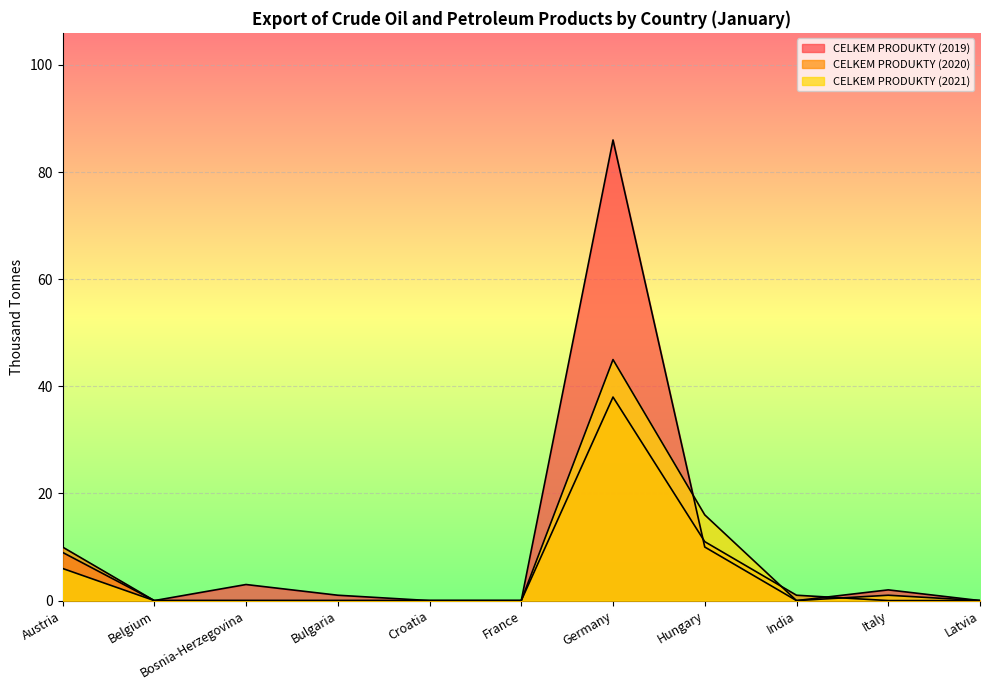

What is the difference between the second highest and second lowest values in the CELKEM PRODUKTY (2020) series?

11